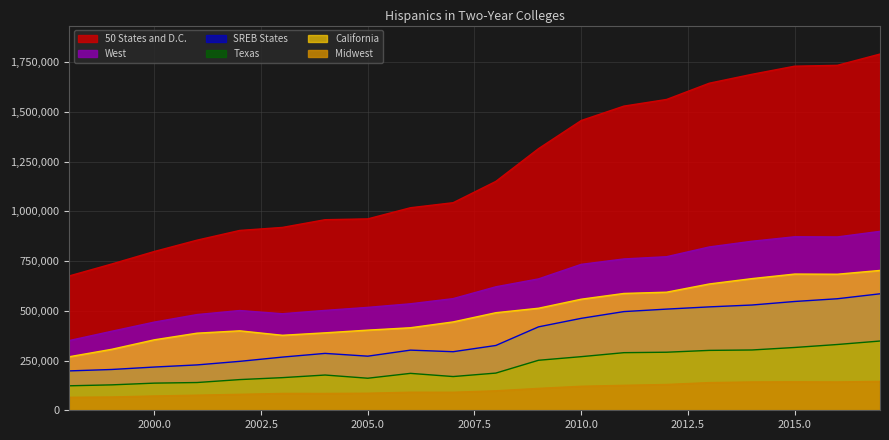

Which series has the largest range (max minus min)?

50 States and D.C.